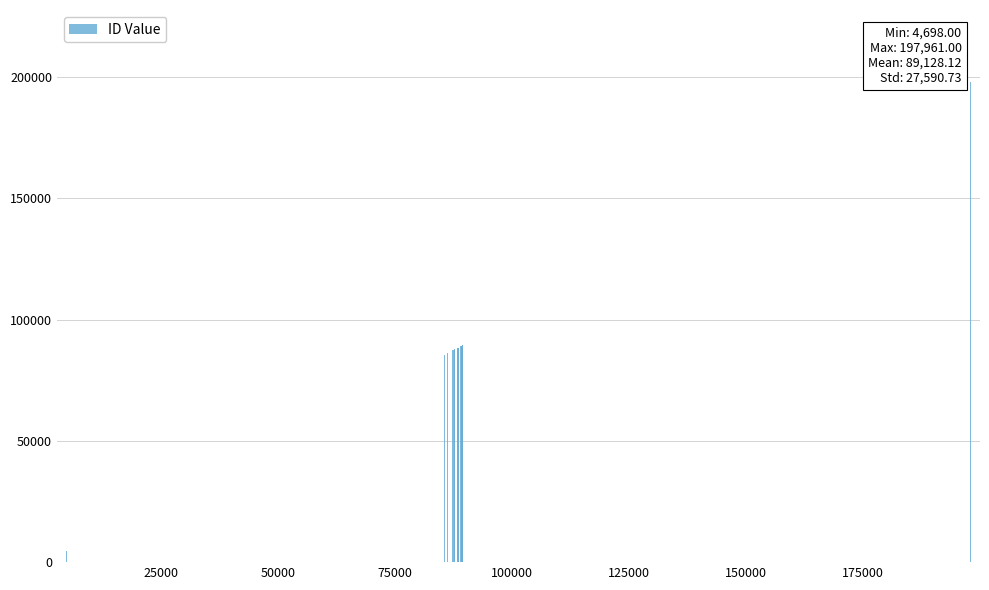

What is the minimum value shown in the chart?

4698